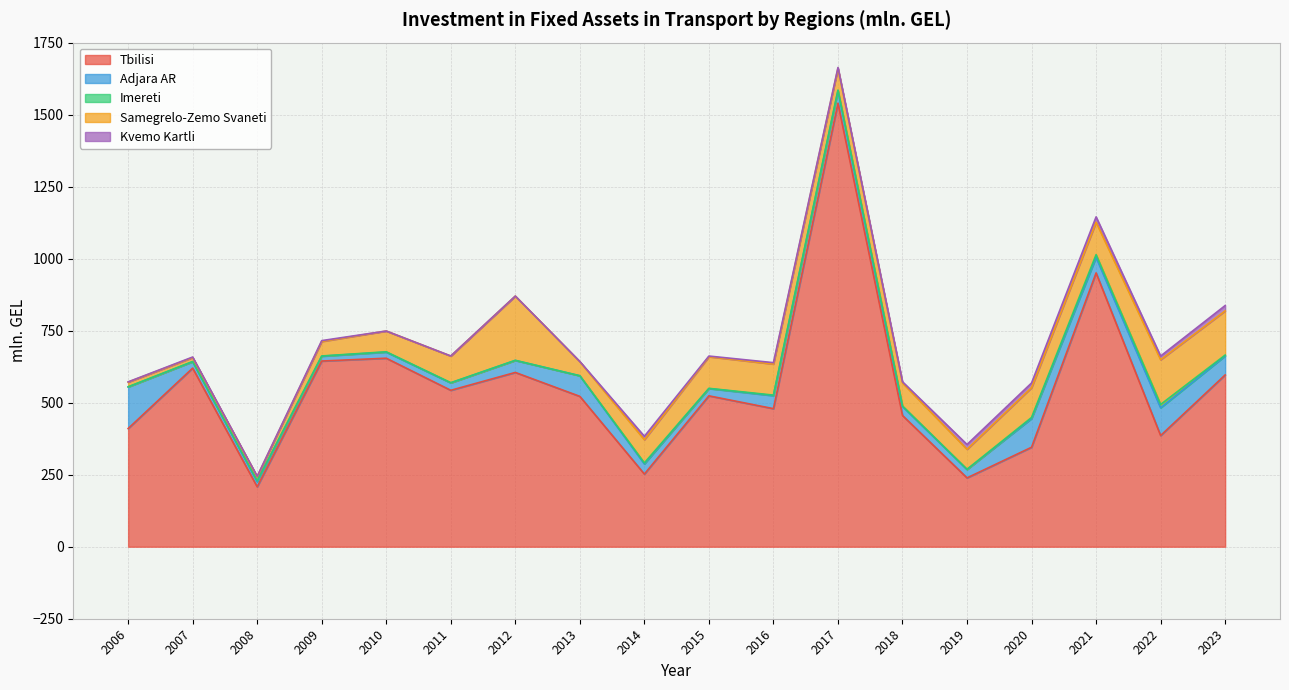

Which series has the widest spread of values?

Tbilisi